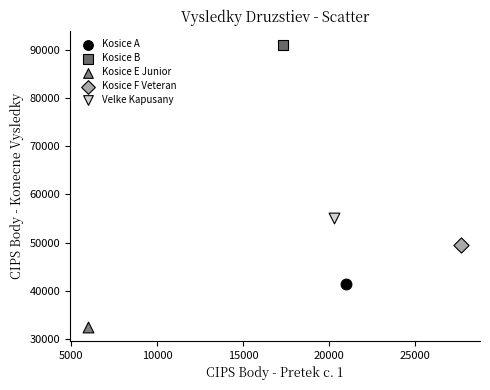

What are all the series names shown in the legend?

Kosice A, Kosice B, Kosice E Junior, Kosice F Veteran, Velke Kapusany